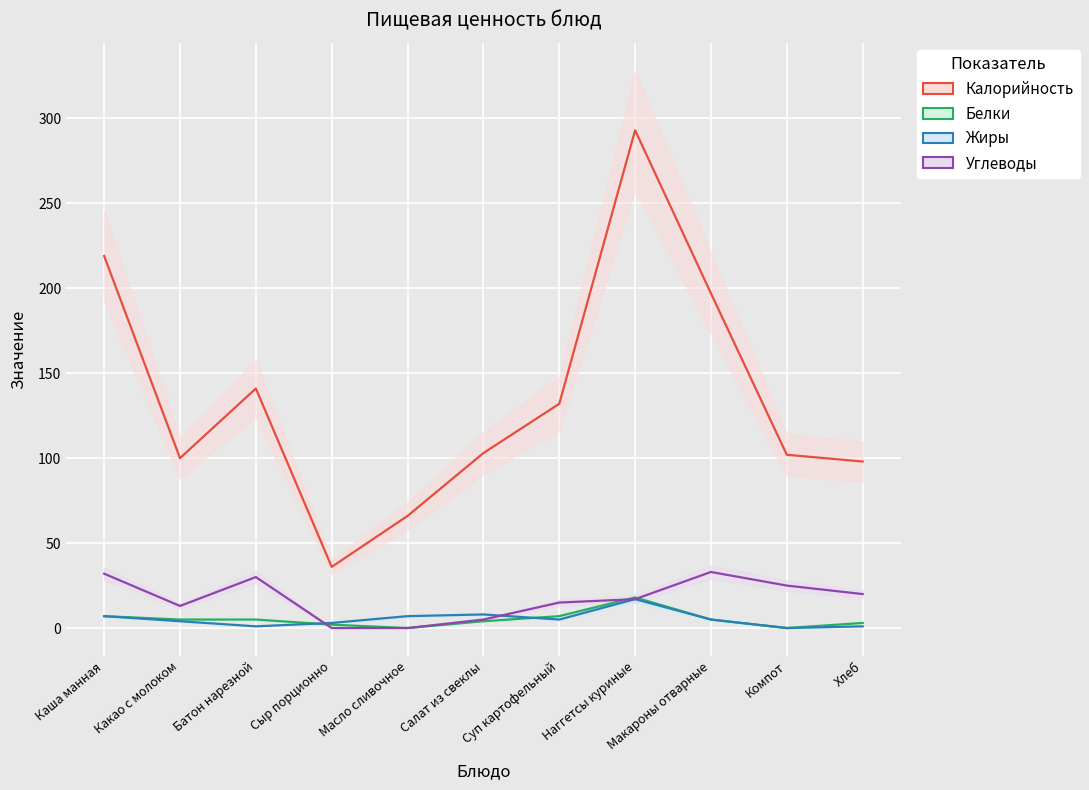

True or false: Жиры has a value of 9 at Компот.

False